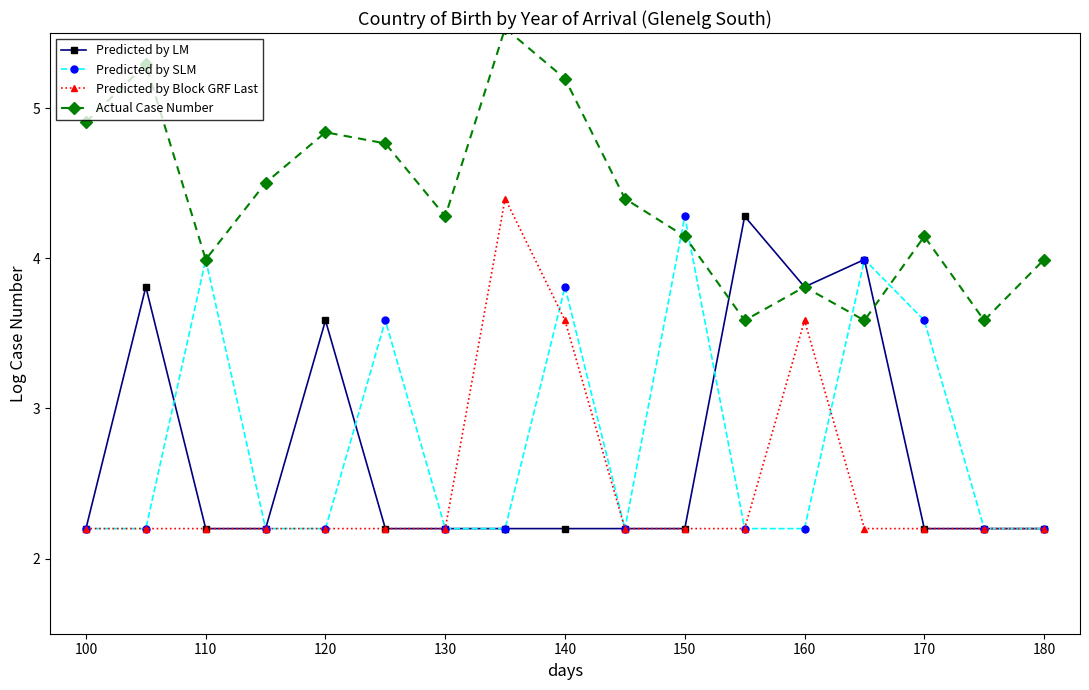

What is the maximum value for Actual Case Number?

5.5